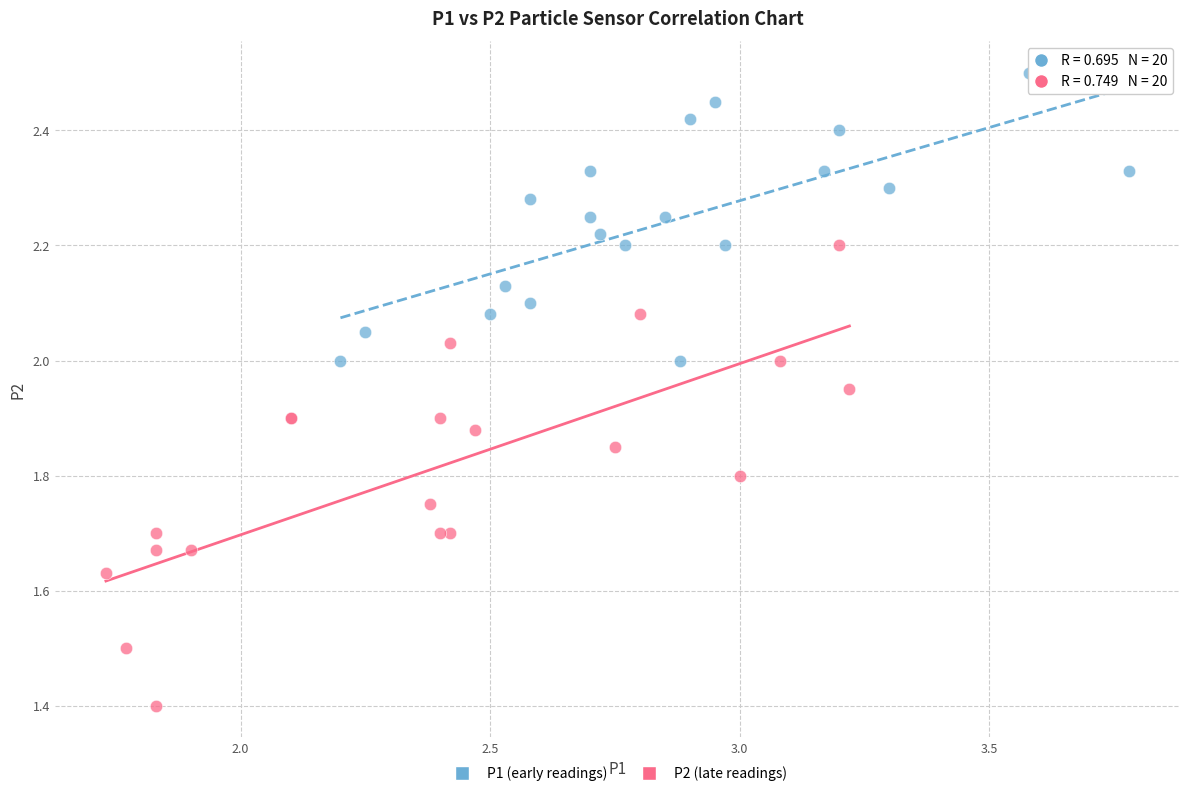

What are all the series names shown in the legend?

P1 (early readings), P2 (late readings)